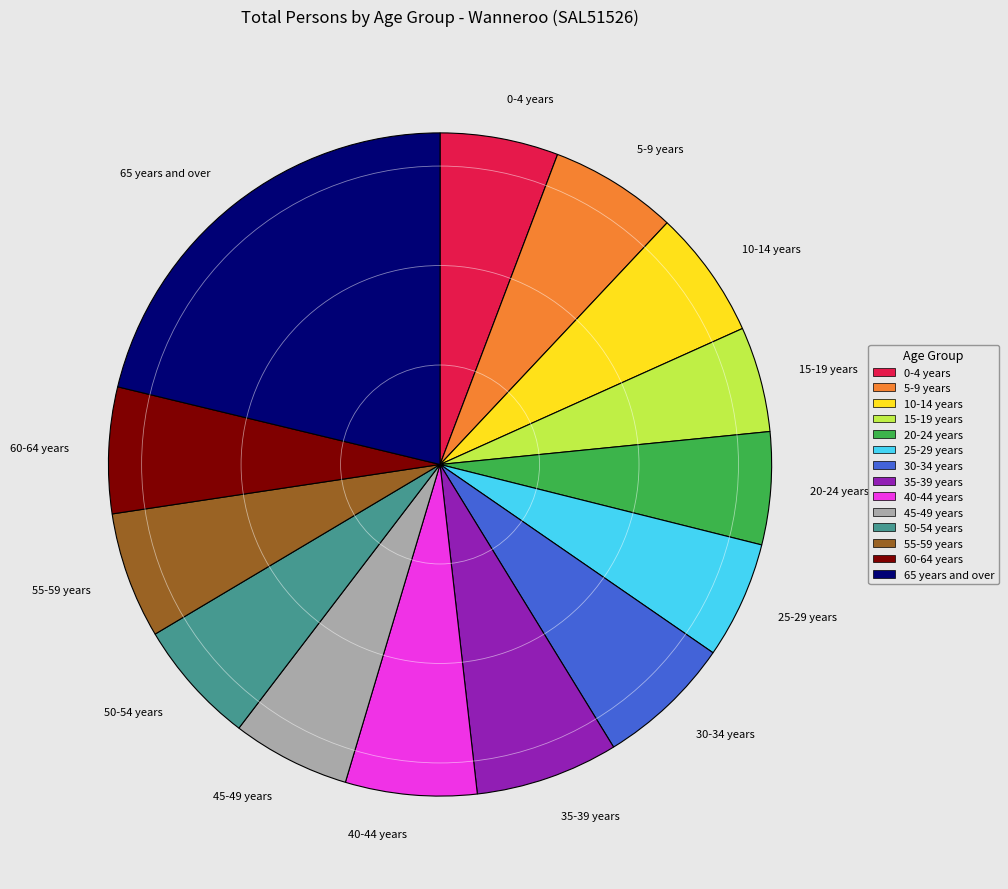

Is 25-29 years the majority of the pie?

No